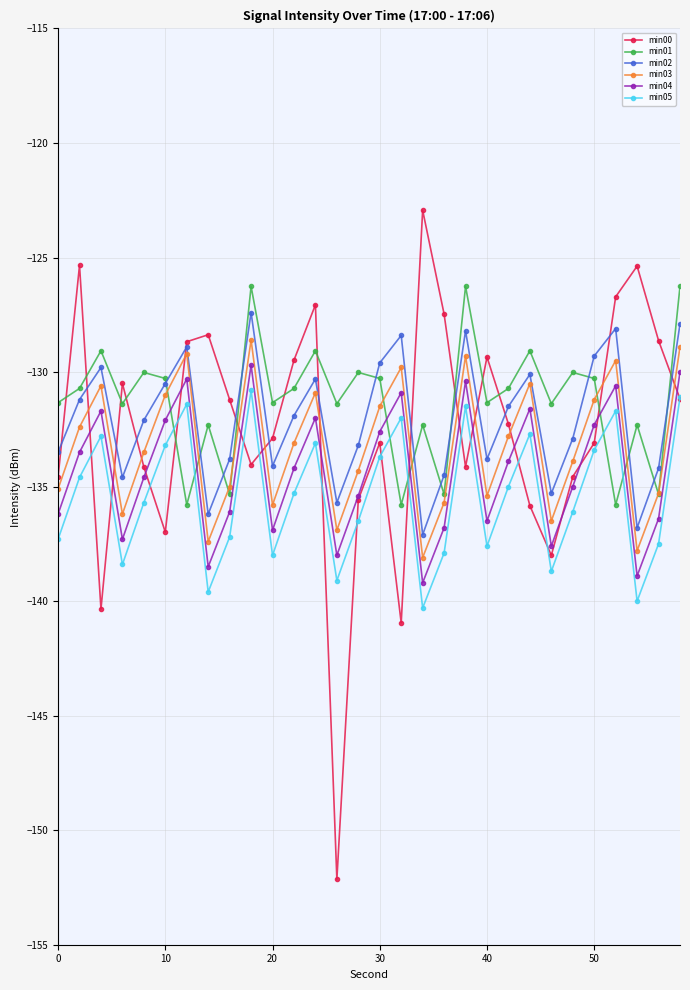

Which series has the largest range (max minus min)?

min00